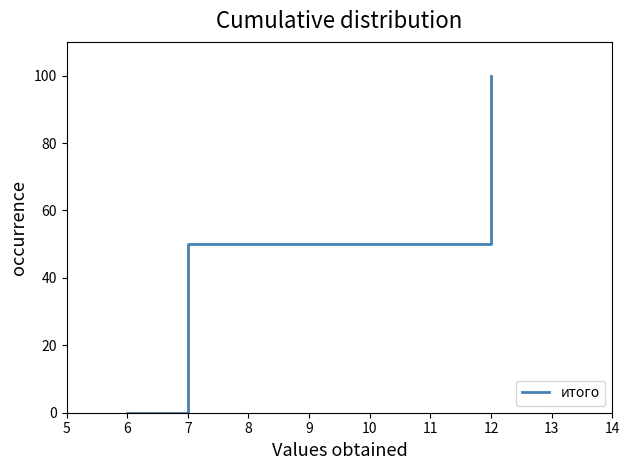

Between 6 and 7, which is larger?

7